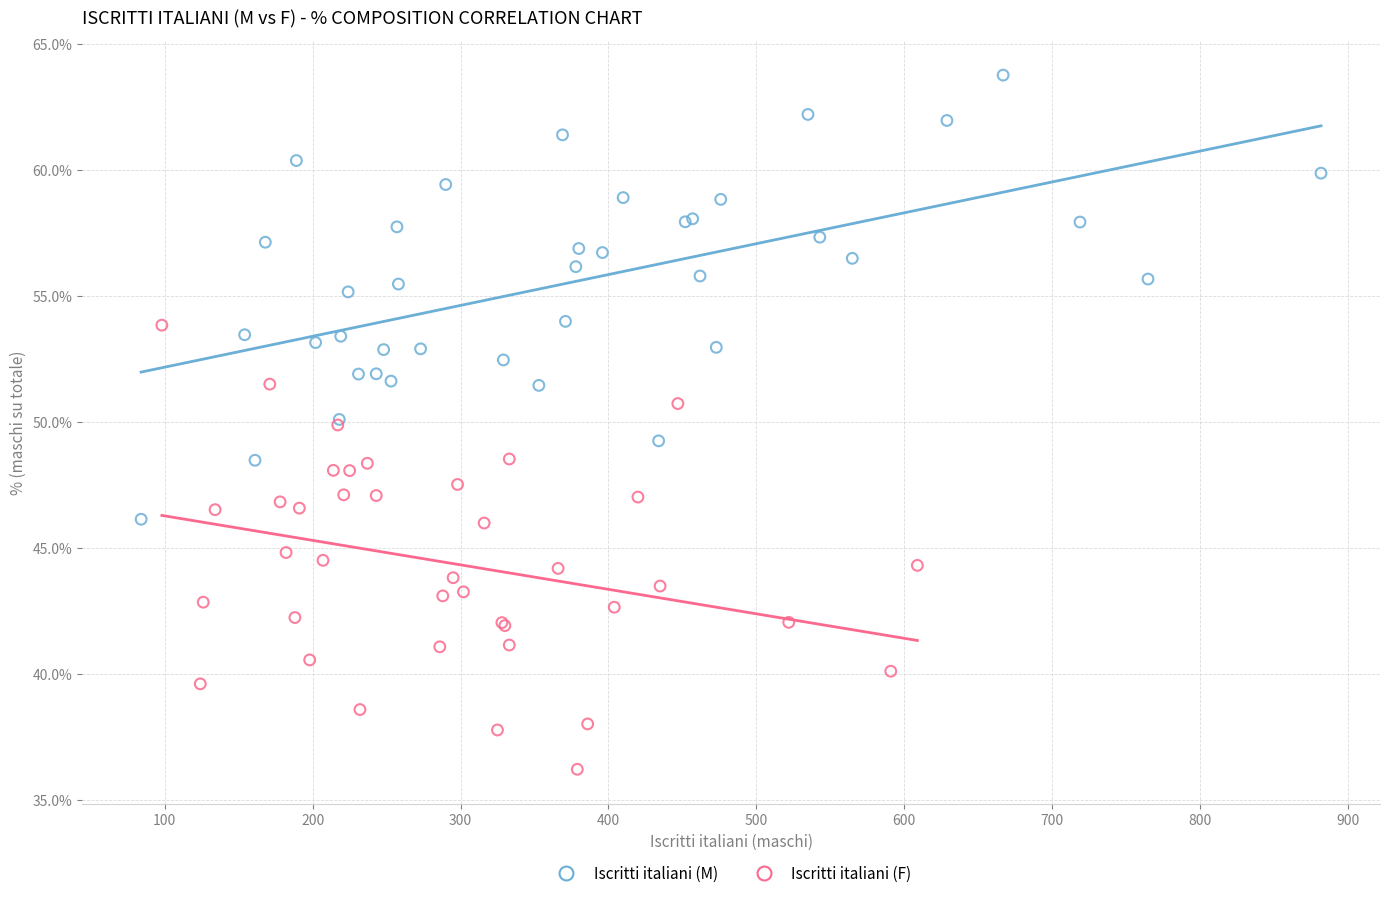

Which series contains the lowest Y value?

Iscritti italiani (F)